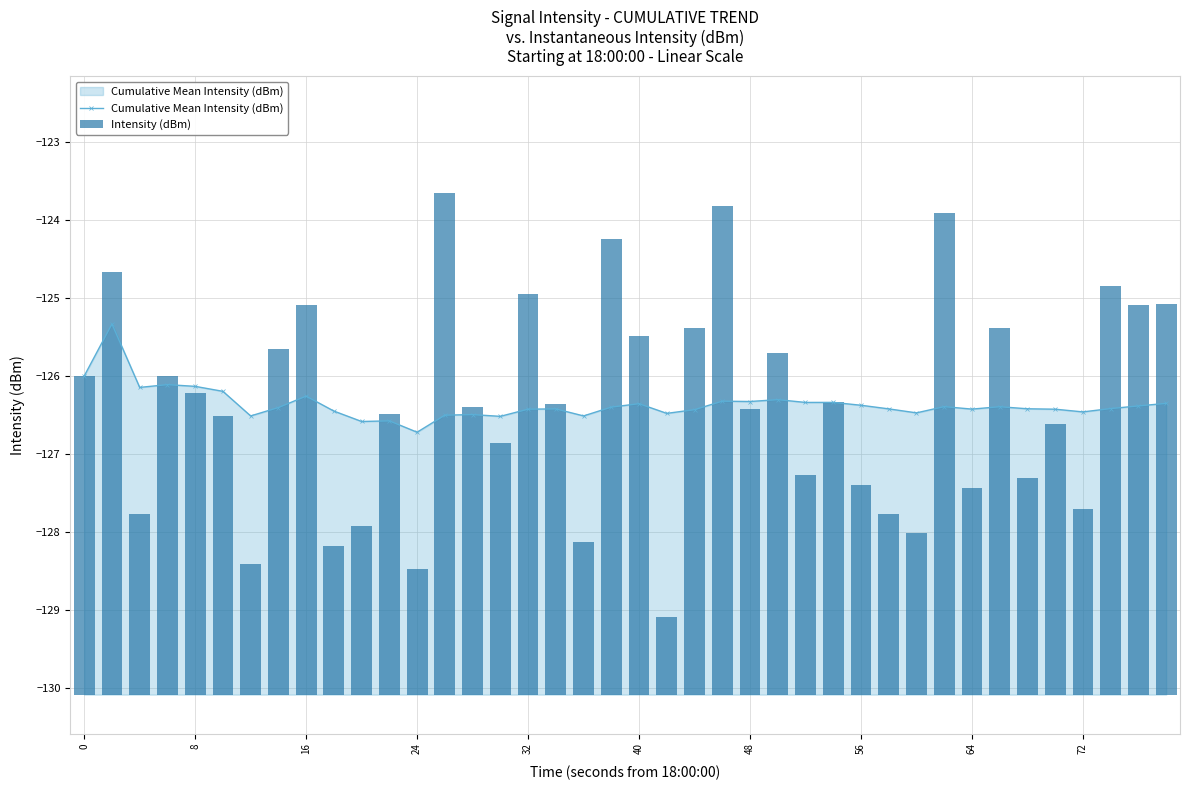

Are the bars horizontal?

No